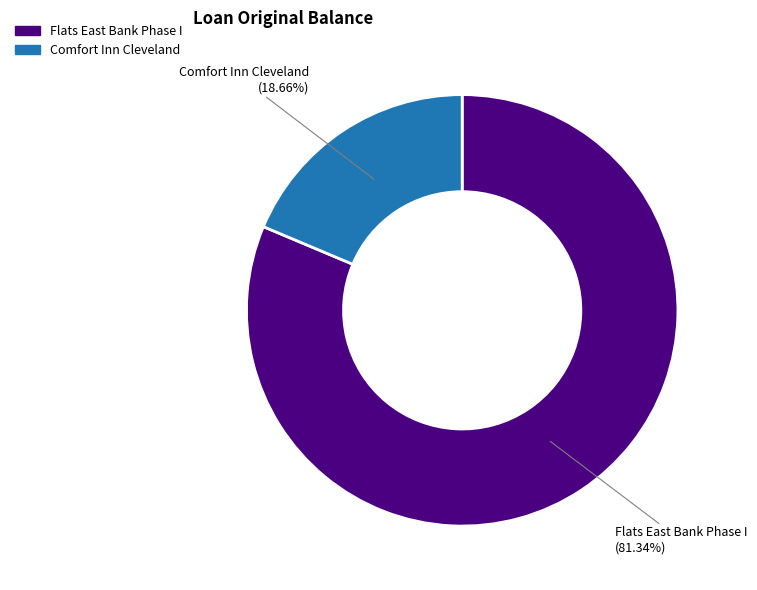

Does Comfort Inn Cleveland represent more than half of the total?

No